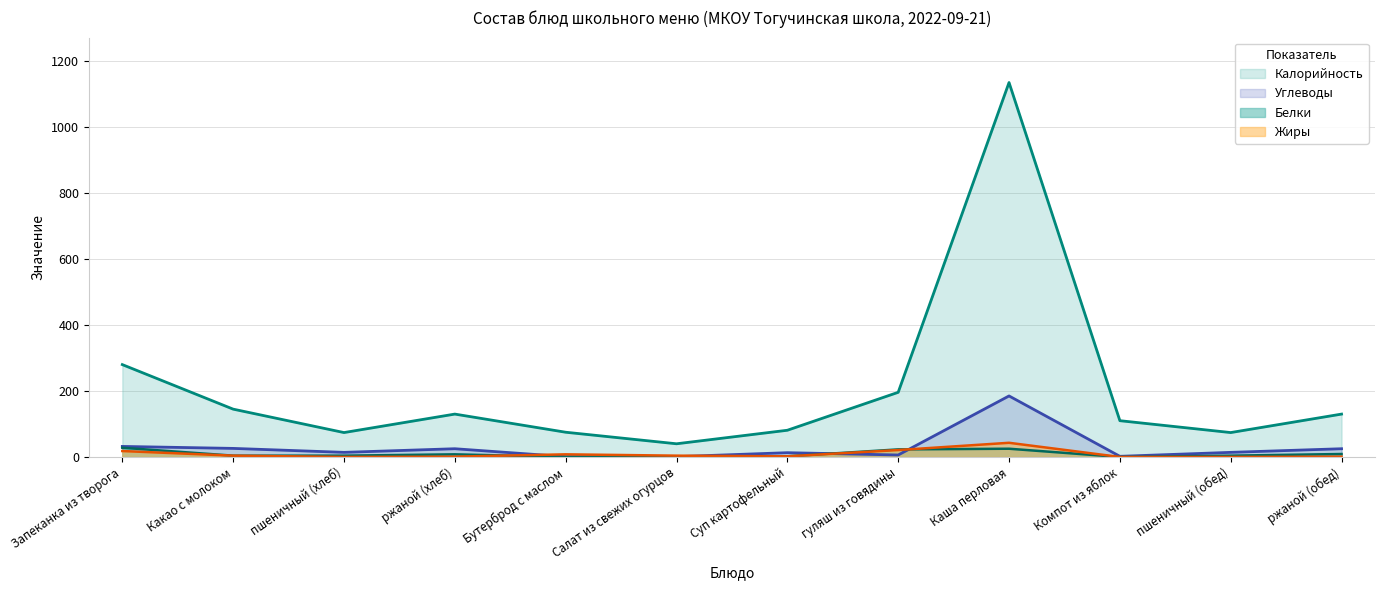

What is the sum of the Калорийность values at Какао с молоком and Бутерброд с маслом?

220